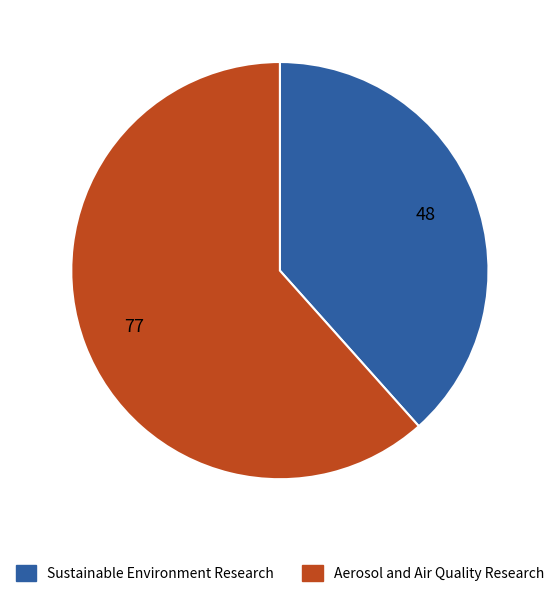

Which slice is the smallest?

Sustainable Environment Research